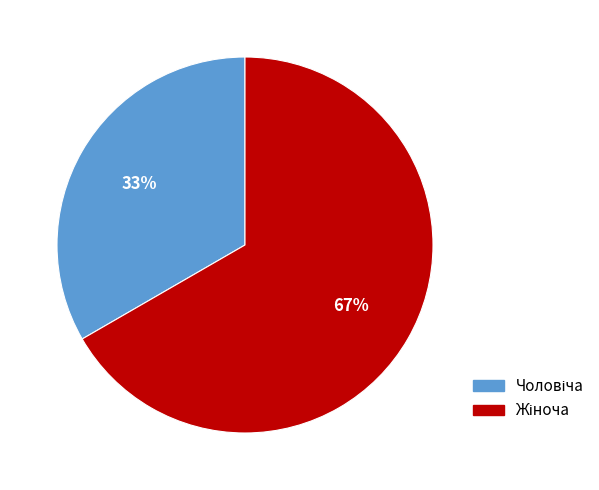

Does any single category account for the majority?

Yes